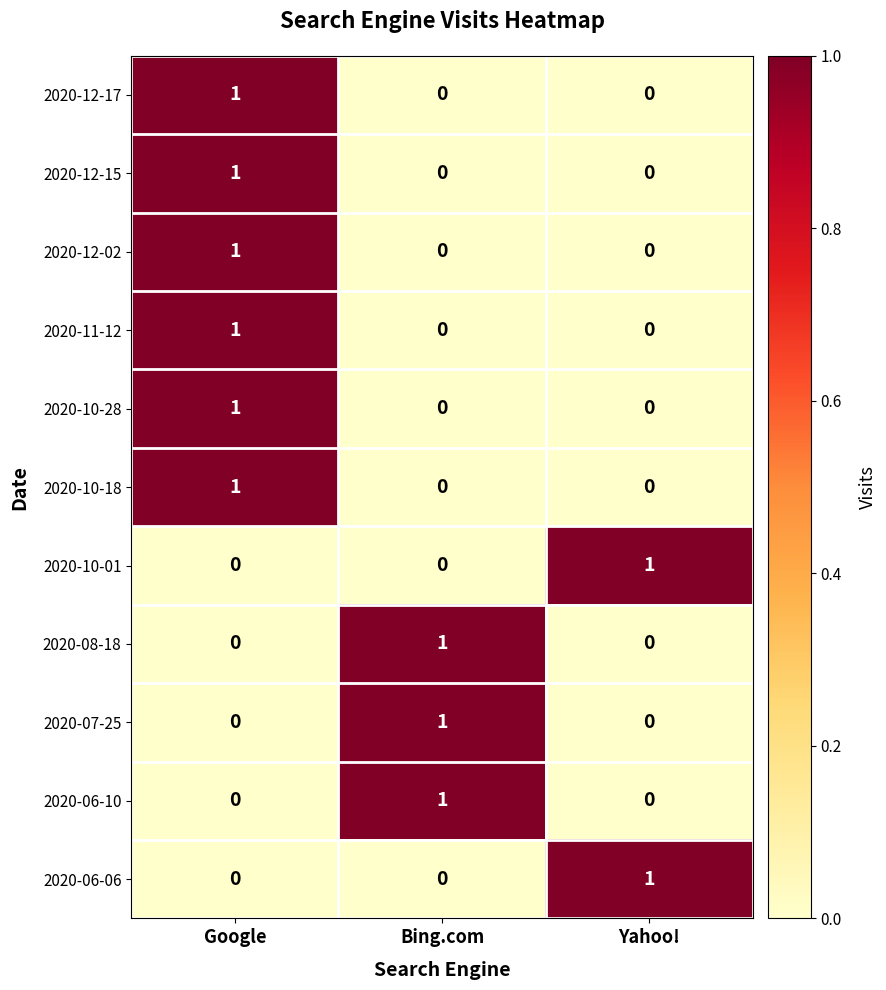

True or false: 2020-07-25 has a value of 0 at Yahoo!.

True